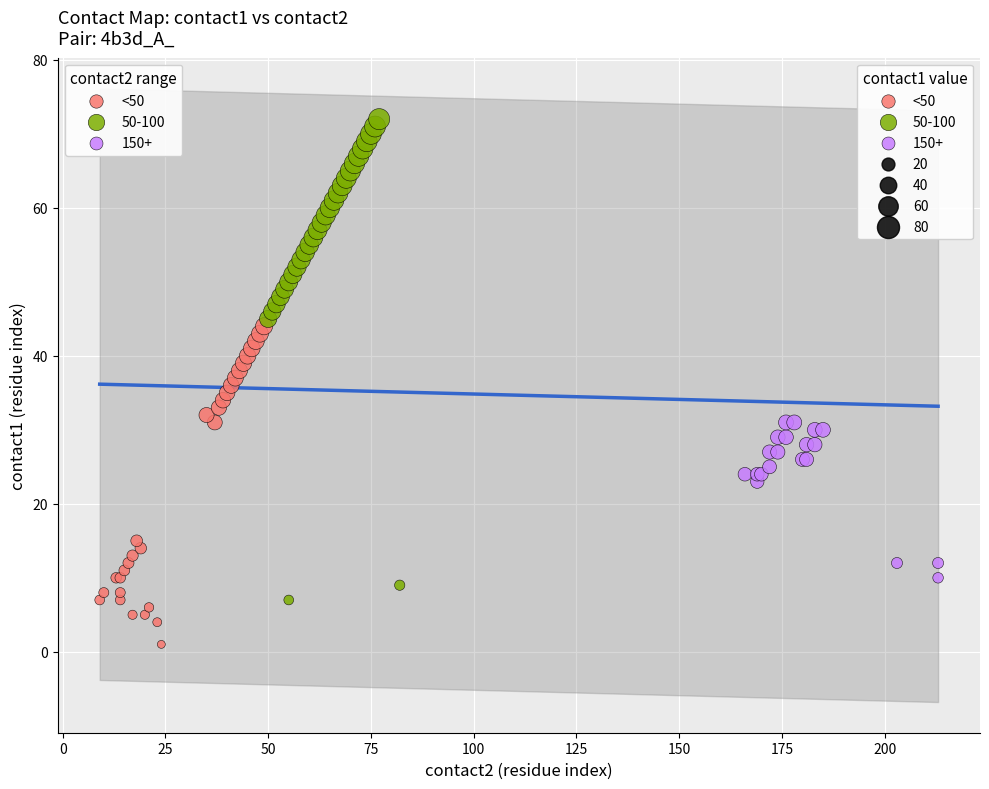

Which series reaches the minimum Y coordinate?

<50